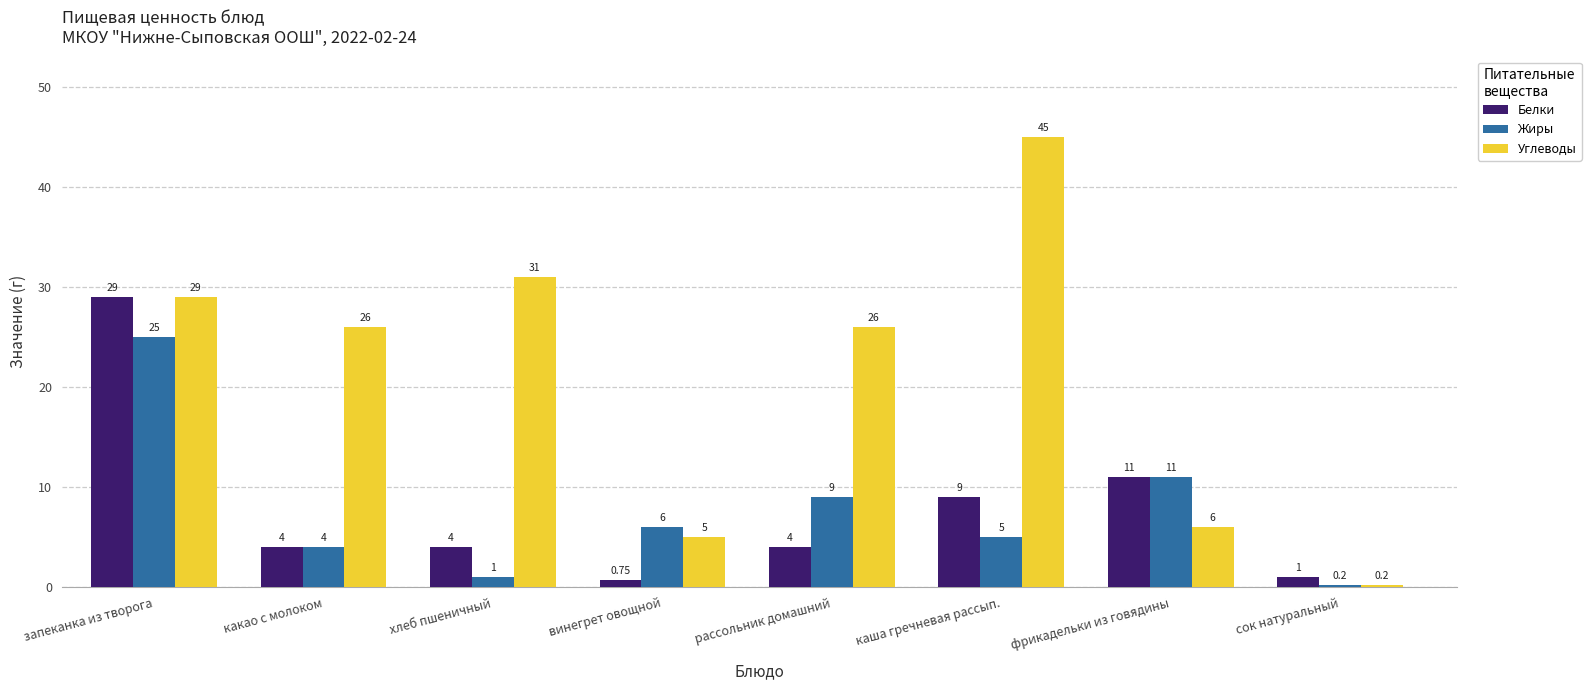

Rank the series by their maximum value, from highest to lowest.

Углеводы, Белки, Жиры